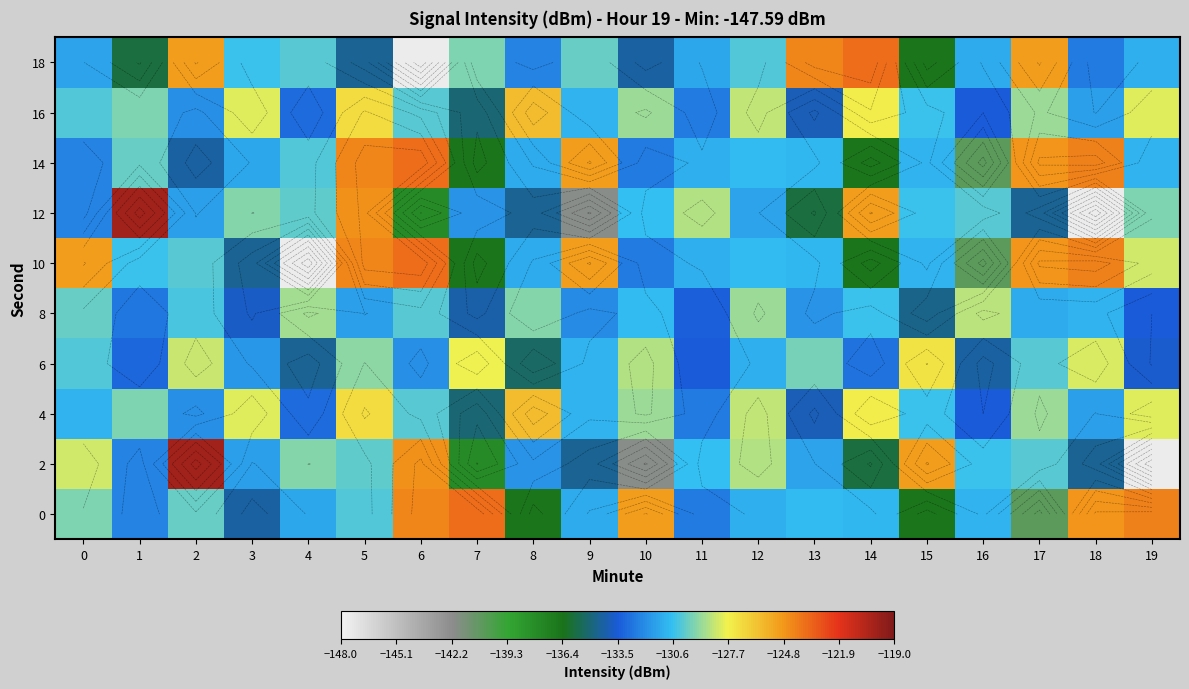

What value does the 4 series have at 4?

-133.0